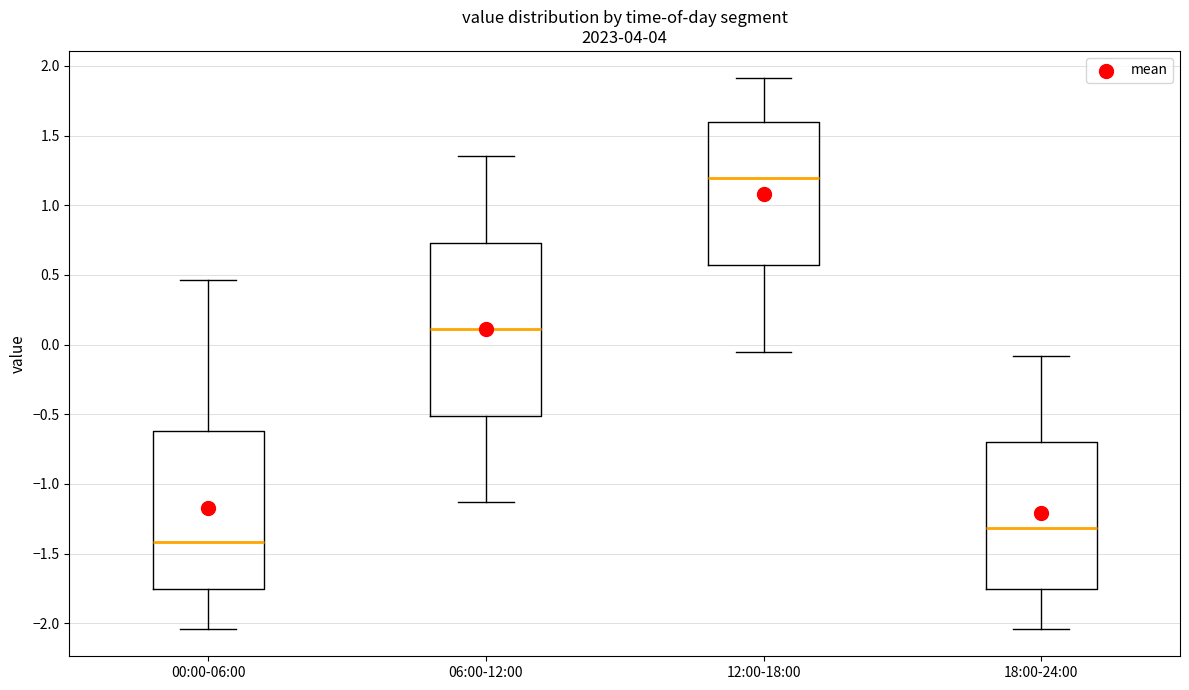

Where does the median line of the box for 18:00-24:00 sit on the y-axis? The values are not printed on the chart, so give them approximately, as read against the axis.

-1.30